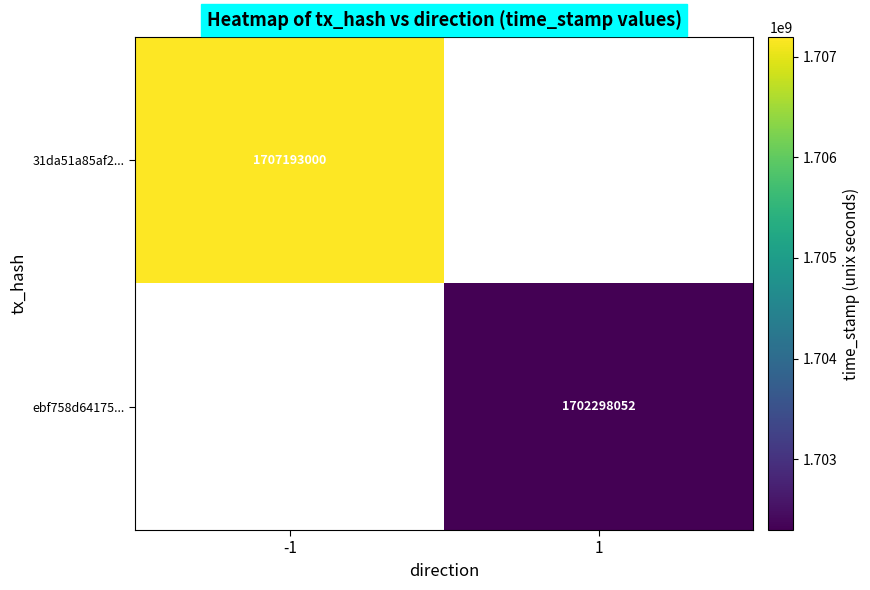

Is the value of ebf758d64175... at 1 greater than the value of 31da51a85af2... at -1?

No